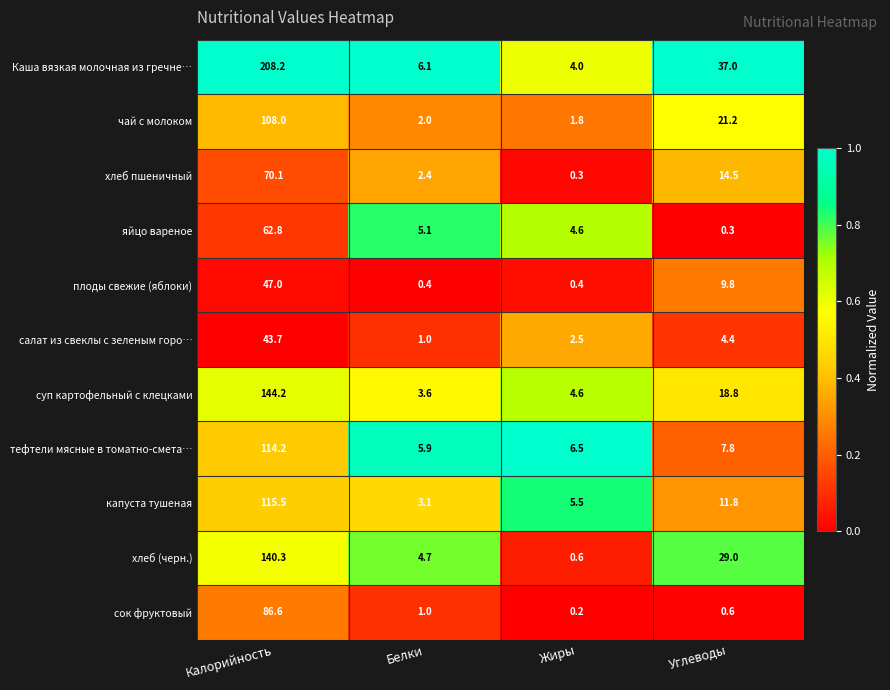

What is the difference between the highest and lowest values at Углеводы?

36.7